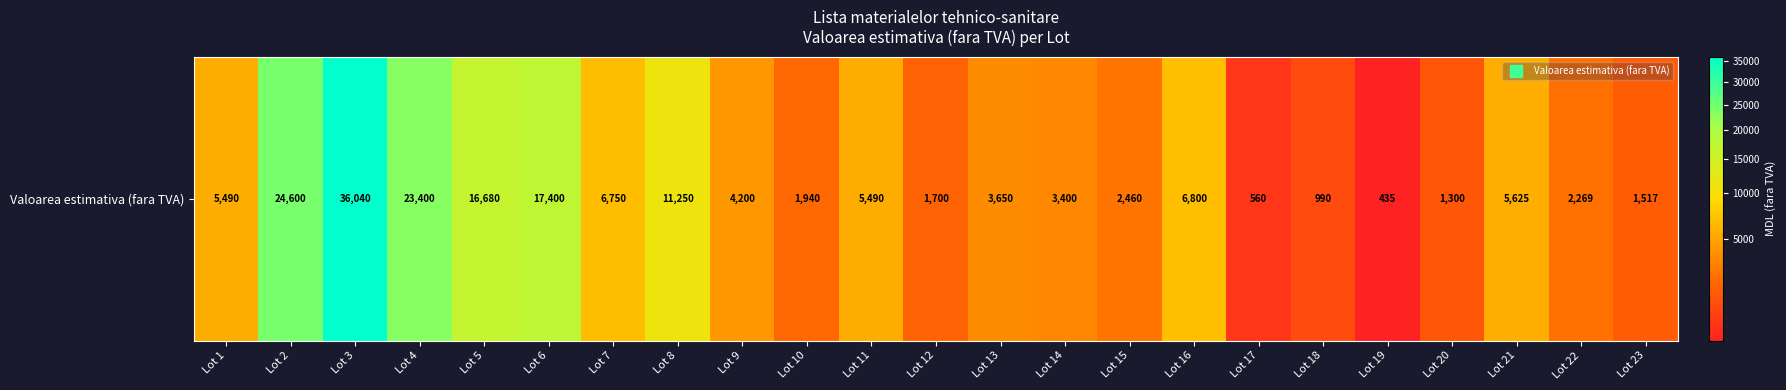

What is the maximum value shown in the chart?

36040